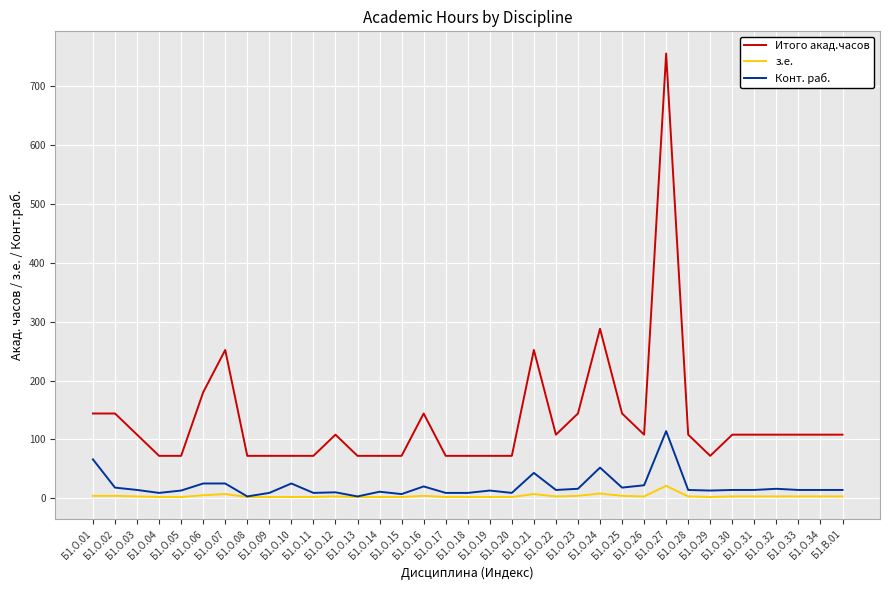

Which category has the highest value in the Итого акад.часов series?

Б1.О.27